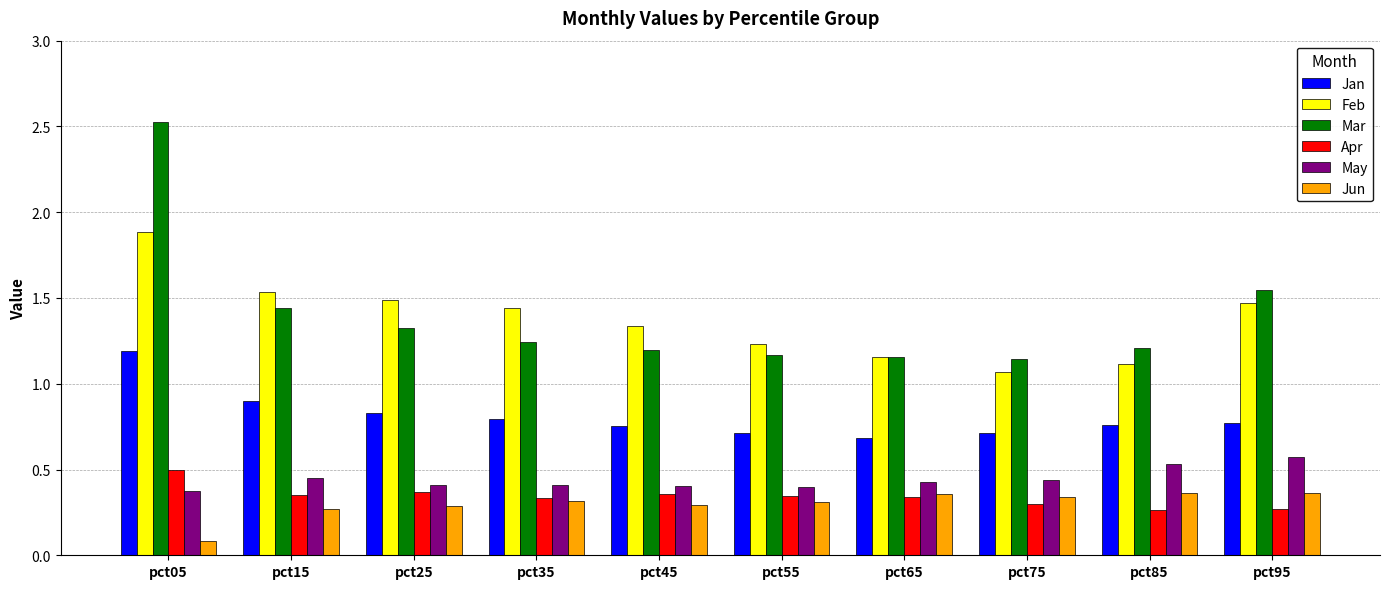

What is the total value across all series at pct85?

4.2